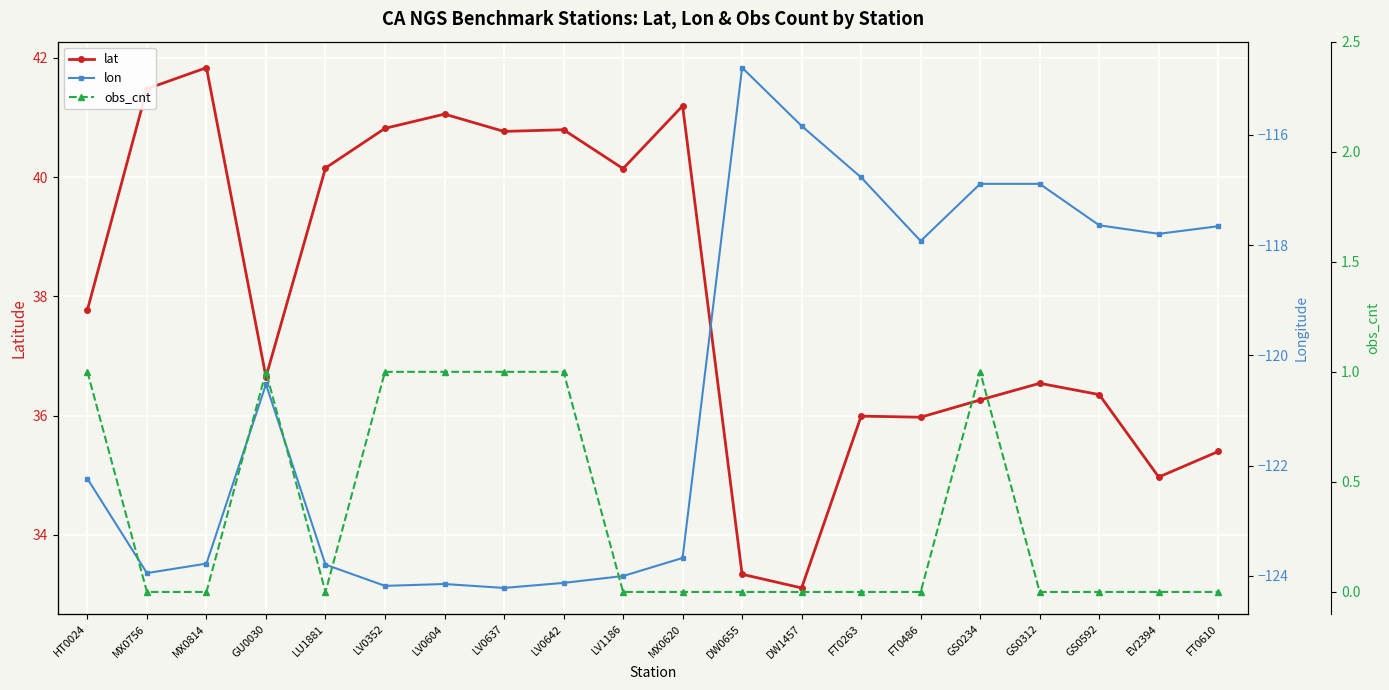

Count the obs_cnt values in the range 0 to 1.

20